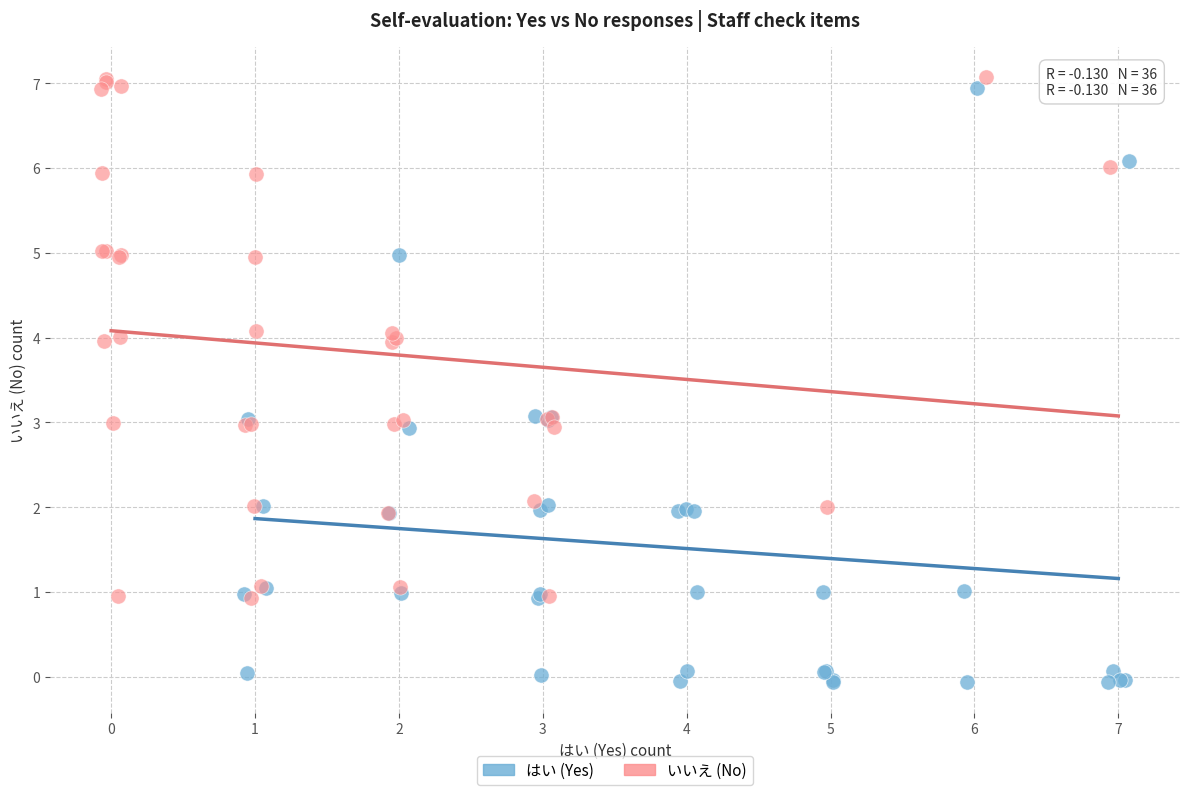

Which series contains the lowest Y value?

はい (Yes)